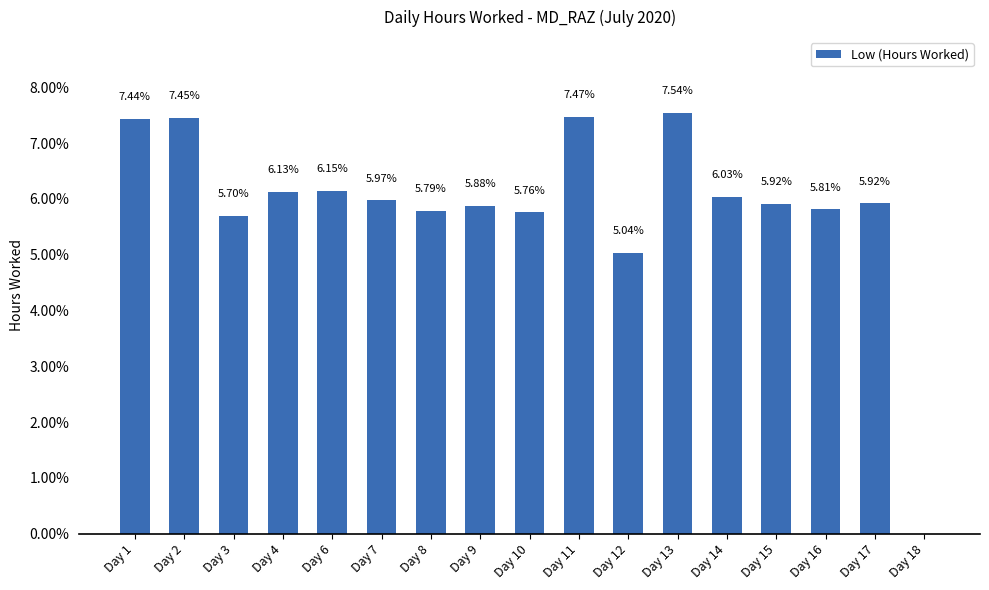

What is the change in value from Day 1 to Day 13?

+0.1